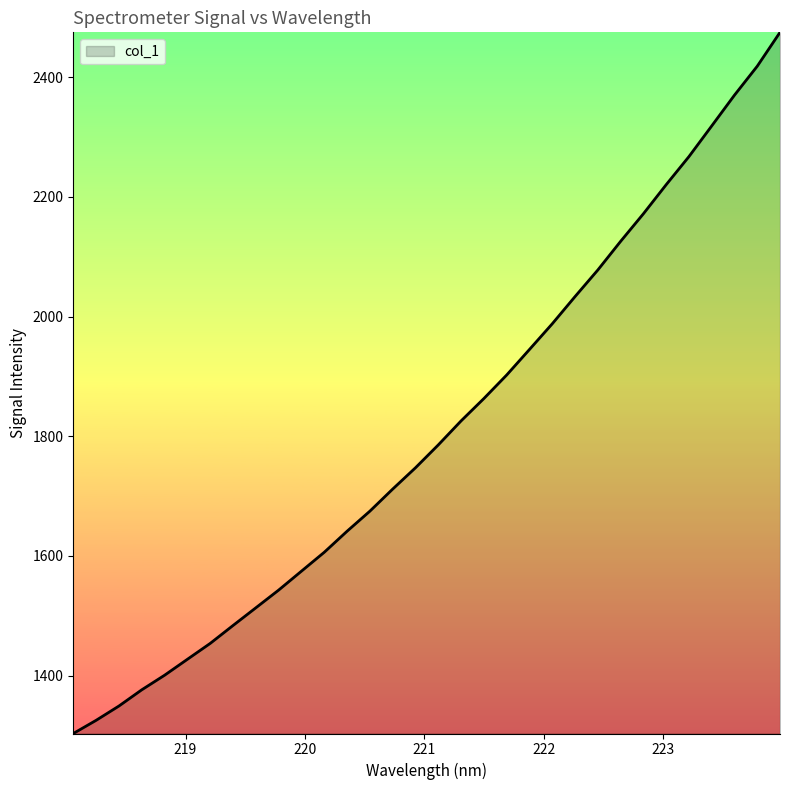

What is the difference between the maximum and minimum values?

1171.6